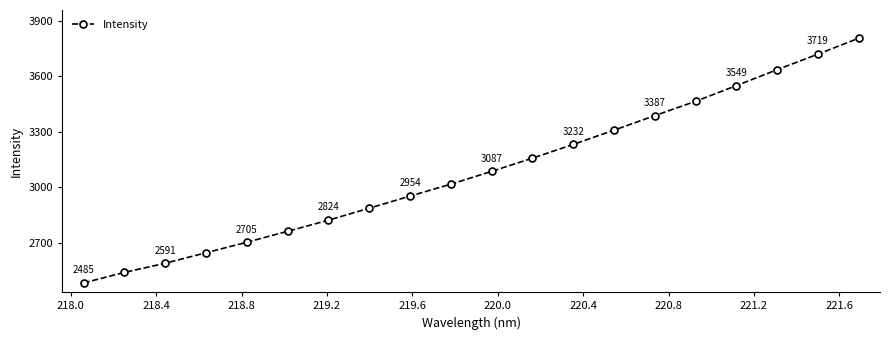

What is the value of the 12th point from the left?

3158.0